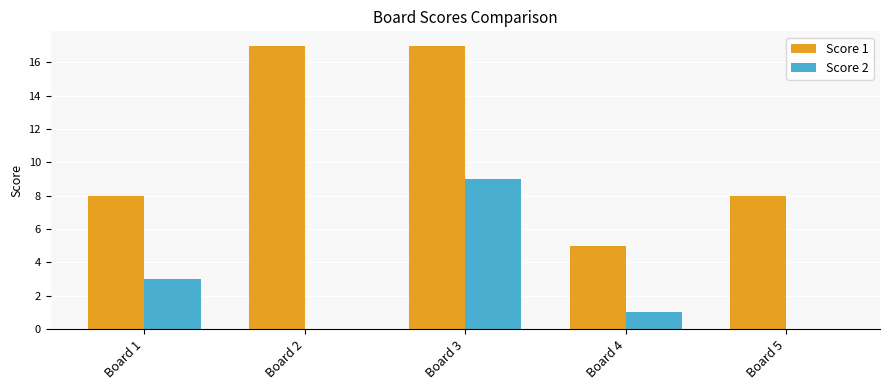

How many groups of bars are there?

5